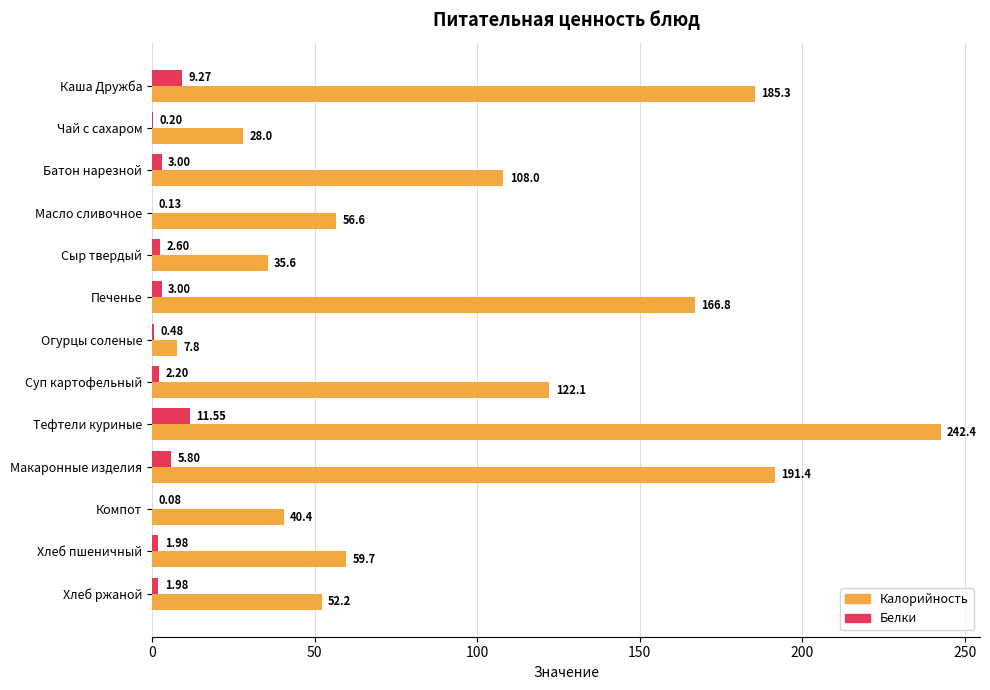

Where is Калорийность nearest to the value 125?

Суп картофельный